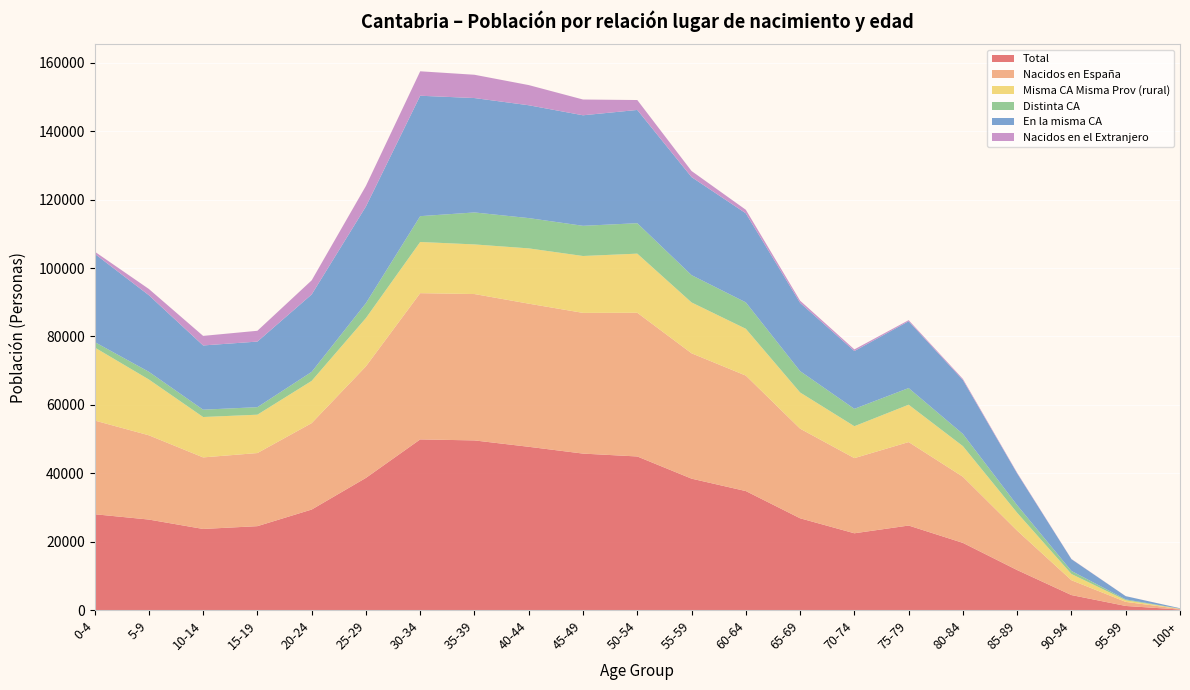

Reading left to right, list all the values displayed in this chart.

Total: 0-4=28032	5-9=26470	10-14=23722	15-19=24539	20-24=29398	25-29=38652	30-34=49909	35-39=49614	40-44=47748	45-49=45759	50-54=44920	55-59=38432	60-64=34801	65-69=26844	70-74=22459	75-79=24722	80-84=19646	85-89=11698	90-94=4390	95-99=1206	100+=160
Nacidos en España: 0-4=27403	5-9=24641	10-14=20924	15-19=21378	20-24=25266	25-29=32623	30-34=42761	35-39=42800	40-44=41851	45-49=41147	50-54=42019	55-59=36655	60-64=33766	65-69=26204	70-74=21975	75-79=24404	80-84=19335	85-89=11523	90-94=4330	95-99=1190	100+=158
Misma CA Misma Prov (rural): 0-4=21376	5-9=16322	10-14=11811	15-19=11217	20-24=12356	25-29=14125	30-34=14971	35-39=14509	40-44=16170	45-49=16633	50-54=17290	55-59=14872	60-64=13687	65-69=10585	70-74=9334	75-79=10929	80-84=8961	85-89=5217	90-94=1828	95-99=479	100+=66
Distinta CA: 0-4=1582	5-9=2251	10-14=2145	15-19=2205	20-24=2641	25-29=4363	30-34=7552	35-39=9354	40-44=8855	45-49=8828	50-54=8903	55-59=7984	60-64=7724	65-69=6246	70-74=5080	75-79=4868	80-84=3560	85-89=2220	90-94=891	95-99=246	100+=37
En la misma CA: 0-4=25821	5-9=22390	10-14=18779	15-19=19173	20-24=22625	25-29=28260	30-34=35209	35-39=33446	40-44=32996	45-49=32319	50-54=33116	55-59=28671	60-64=26042	65-69=19958	70-74=16895	75-79=19536	80-84=15775	85-89=9303	90-94=3439	95-99=944	100+=121
Nacidos en el Extranjero: 0-4=629	5-9=1829	10-14=2798	15-19=3161	20-24=4132	25-29=6029	30-34=7148	35-39=6814	40-44=5897	45-49=4612	50-54=2901	55-59=1777	60-64=1035	65-69=640	70-74=484	75-79=318	80-84=311	85-89=175	90-94=60	95-99=16	100+=2